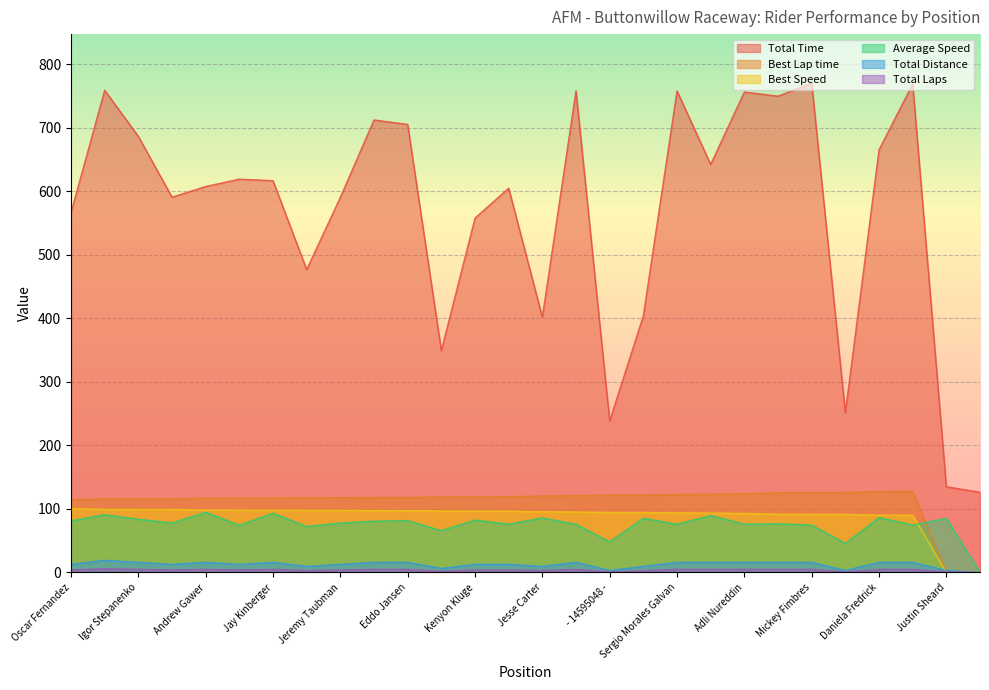

Reading right to left, transcribe all the data shown in this chart.

Total Time: Eric Gulbransen=126.3	Justin Sheard=135.0	- 5195286 -=769.3	Daniela Fredrick=665.4	Donyel Jones-Williams=251.7	Mickey Fimbres=770.6	- 16522217 -=750.0	Adli Nureddin=756.6	Christian Maronian=642.5	Sergio Morales Galvan=758.2	Troy Siahaan=404.3	- 14595048 -=238.6	Adrian Sanchez=758.3	Jesse Carter=402.1	GianLuca Storti=605.1	Kenyon Kluge=558.0	Michael Ramsey=349.4	Eddo Jansen=705.4	- 11604160 -=712.5	Jeremy Taubman=590.7	Miles Beacham=476.9	Jay Kinberger=616.9	Jansher Ashraf=619.3	Andrew Gawer=607.7	- 12603873 -=591.0	Igor Stepanenko=686.7	John Nguyen=759.4	Oscar Fernandez=566.7
Best Lap time: Eric Gulbransen=0.0	Justin Sheard=0.0	- 5195286 -=127.7	Daniela Fredrick=127.4	Donyel Jones-Williams=125.9	Mickey Fimbres=125.6	- 16522217 -=125.5	Adli Nureddin=123.9	Christian Maronian=123.2	Sergio Morales Galvan=122.8	Troy Siahaan=122.0	- 14595048 -=121.9	Adrian Sanchez=120.9	Jesse Carter=120.5	GianLuca Storti=119.3	Kenyon Kluge=119.0	Michael Ramsey=118.9	Eddo Jansen=118.1	- 11604160 -=118.0	Jeremy Taubman=117.8	Miles Beacham=117.6	Jay Kinberger=117.4	Jansher Ashraf=117.2	Andrew Gawer=117.0	- 12603873 -=116.0	Igor Stepanenko=116.0	John Nguyen=115.9	Oscar Fernandez=114.4
Best Speed: Eric Gulbransen=0.0	Justin Sheard=0.0	- 5195286 -=90.2	Daniela Fredrick=90.4	Donyel Jones-Williams=91.5	Mickey Fimbres=91.7	- 16522217 -=91.8	Adli Nureddin=93.0	Christian Maronian=93.5	Sergio Morales Galvan=93.8	Troy Siahaan=94.5	- 14595048 -=94.5	Adrian Sanchez=95.3	Jesse Carter=95.6	GianLuca Storti=96.5	Kenyon Kluge=96.8	Michael Ramsey=96.9	Eddo Jansen=97.6	- 11604160 -=97.6	Jeremy Taubman=97.8	Miles Beacham=98.0	Jay Kinberger=98.1	Jansher Ashraf=98.3	Andrew Gawer=98.4	- 12603873 -=99.3	Igor Stepanenko=99.3	John Nguyen=99.4	Oscar Fernandez=100.7
Average Speed: Eric Gulbransen=0.0	Justin Sheard=85.3	- 5195286 -=74.9	Daniela Fredrick=86.6	Donyel Jones-Williams=45.8	Mickey Fimbres=74.7	- 16522217 -=76.8	Adli Nureddin=76.1	Christian Maronian=89.7	Sergio Morales Galvan=76.0	Troy Siahaan=85.5	- 14595048 -=48.3	Adrian Sanchez=76.0	Jesse Carter=86.0	GianLuca Storti=76.1	Kenyon Kluge=82.6	Michael Ramsey=65.9	Eddo Jansen=81.7	- 11604160 -=80.8	Jeremy Taubman=78.0	Miles Beacham=72.5	Jay Kinberger=93.4	Jansher Ashraf=74.4	Andrew Gawer=94.8	- 12603873 -=78.0	Igor Stepanenko=83.9	John Nguyen=91.0	Oscar Fernandez=81.3
Total Distance: Eric Gulbransen=0.0	Justin Sheard=3.2	- 5195286 -=16.0	Daniela Fredrick=16.0	Donyel Jones-Williams=3.2	Mickey Fimbres=16.0	- 16522217 -=16.0	Adli Nureddin=16.0	Christian Maronian=16.0	Sergio Morales Galvan=16.0	Troy Siahaan=9.6	- 14595048 -=3.2	Adrian Sanchez=16.0	Jesse Carter=9.6	GianLuca Storti=12.8	Kenyon Kluge=12.8	Michael Ramsey=6.4	Eddo Jansen=16.0	- 11604160 -=16.0	Jeremy Taubman=12.8	Miles Beacham=9.6	Jay Kinberger=16.0	Jansher Ashraf=12.8	Andrew Gawer=16.0	- 12603873 -=12.8	Igor Stepanenko=16.0	John Nguyen=19.2	Oscar Fernandez=12.8
Total Laps: Eric Gulbransen=0.0	Justin Sheard=1.0	- 5195286 -=5.0	Daniela Fredrick=5.0	Donyel Jones-Williams=1.0	Mickey Fimbres=5.0	- 16522217 -=5.0	Adli Nureddin=5.0	Christian Maronian=5.0	Sergio Morales Galvan=5.0	Troy Siahaan=3.0	- 14595048 -=1.0	Adrian Sanchez=5.0	Jesse Carter=3.0	GianLuca Storti=4.0	Kenyon Kluge=4.0	Michael Ramsey=2.0	Eddo Jansen=5.0	- 11604160 -=5.0	Jeremy Taubman=4.0	Miles Beacham=3.0	Jay Kinberger=5.0	Jansher Ashraf=4.0	Andrew Gawer=5.0	- 12603873 -=4.0	Igor Stepanenko=5.0	John Nguyen=6.0	Oscar Fernandez=4.0